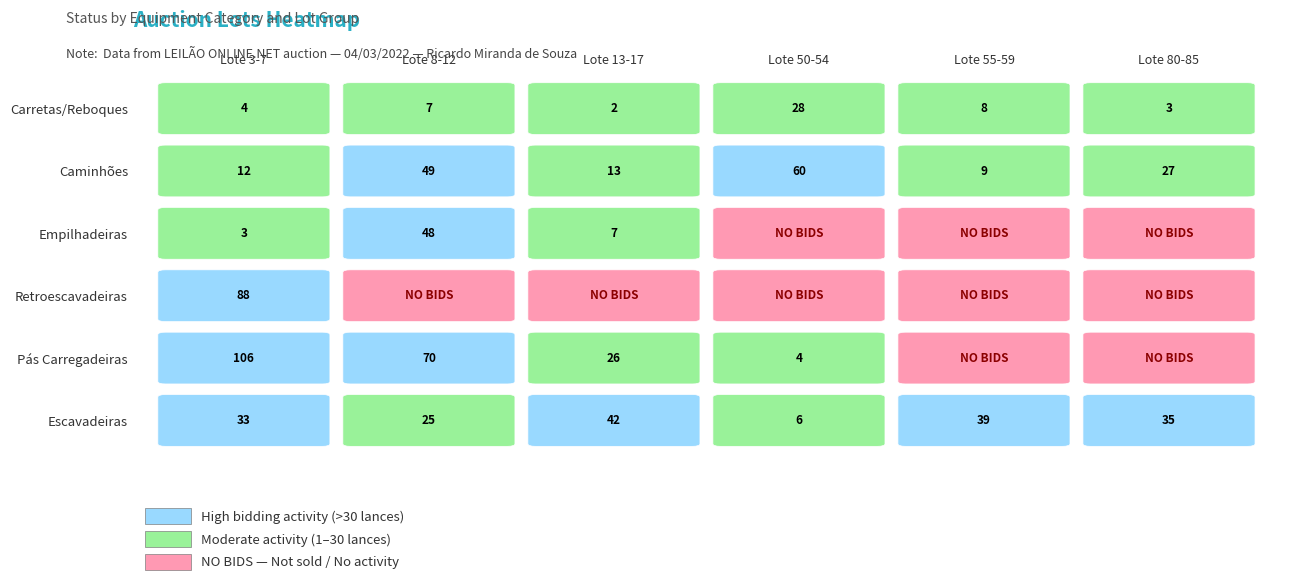

What is the total value across all series at Lote 55-59?

56